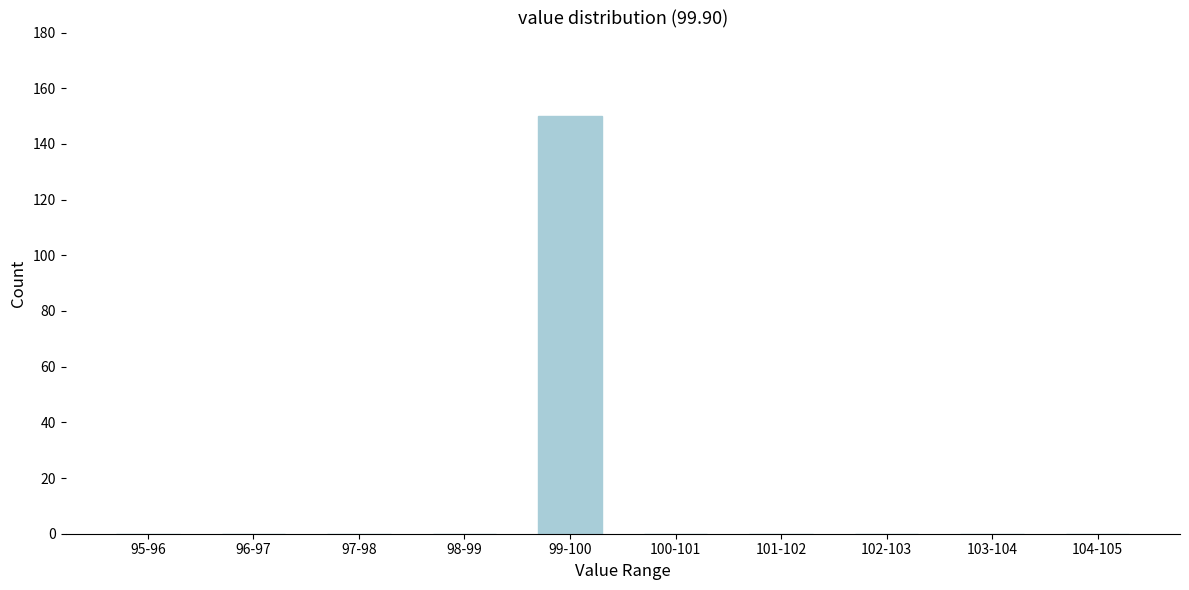

Reading left to right, what are all the values shown in this chart?

95-96=0	96-97=0	97-98=0	98-99=0	99-100=150	100-101=0	101-102=0	102-103=0	103-104=0	104-105=0